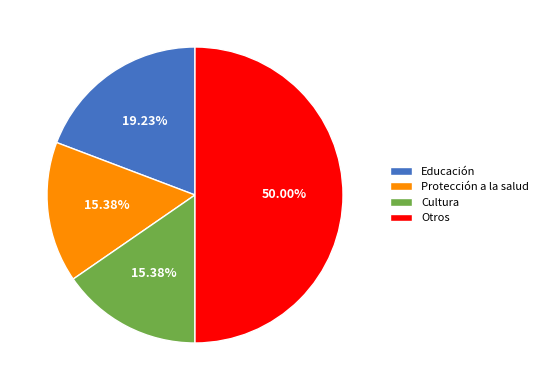

Between Educación and Protección a la salud, which is larger?

Educación